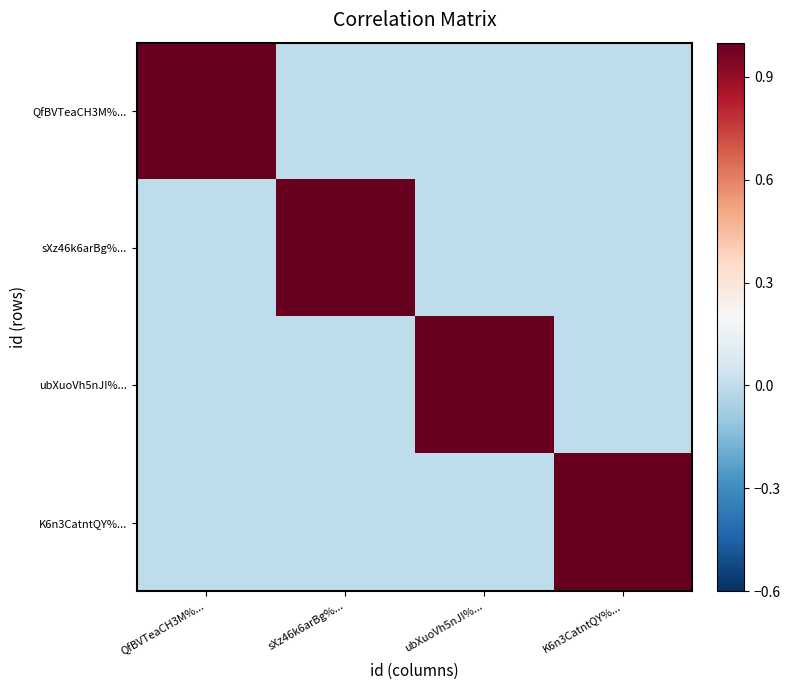

How many data points does each series have?

4